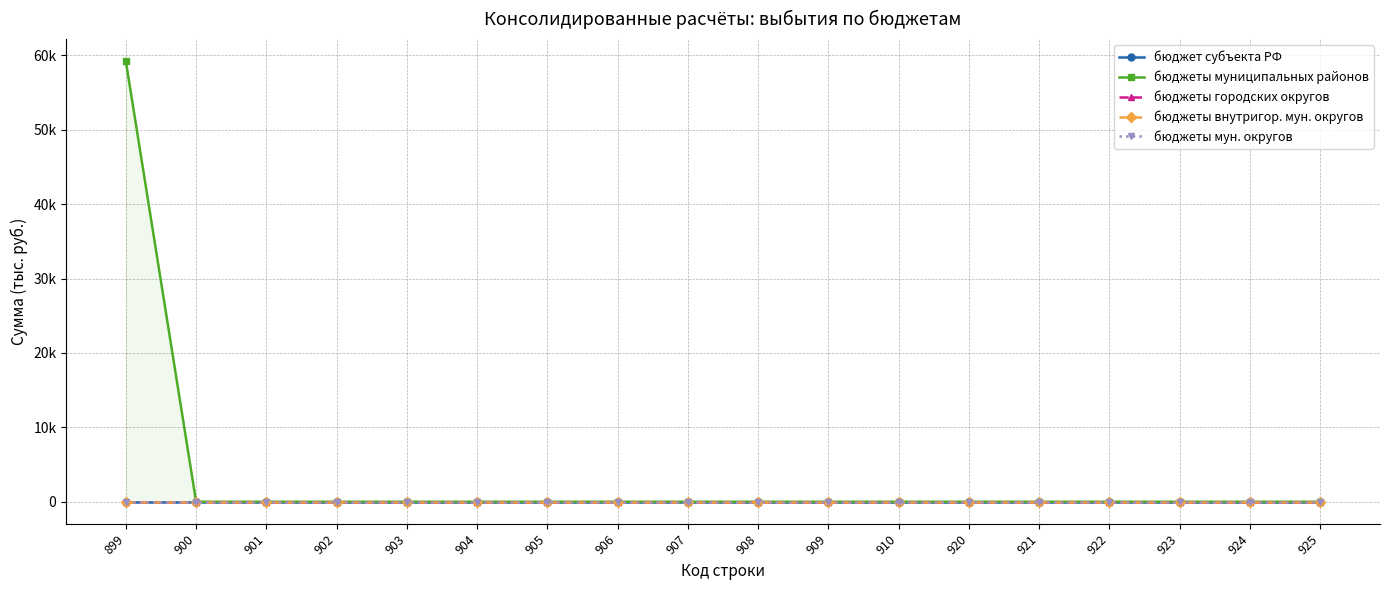

Reading left to right, list all the values displayed in this chart.

бюджет субъекта РФ: 899=0.0	900=0.0	901=0.0	902=0.0	903=0.0	904=0.0	905=0.0	906=0.0	907=0.0	908=0.0	909=0.0	910=0.0	920=0.0	921=0.0	922=0.0	923=0.0	924=0.0	925=0.0
бюджеты муниципальных районов: 899=59223.2	900=0.0	901=0.0	902=0.0	903=0.0	904=0.0	905=0.0	906=0.0	907=0.0	908=0.0	909=0.0	910=0.0	920=0.0	921=0.0	922=0.0	923=0.0	924=0.0	925=0.0
бюджеты городских округов: 899=0.0	900=0.0	901=0.0	902=0.0	903=0.0	904=0.0	905=0.0	906=0.0	907=0.0	908=0.0	909=0.0	910=0.0	920=0.0	921=0.0	922=0.0	923=0.0	924=0.0	925=0.0
бюджеты внутригор. мун. округов: 899=0.0	900=0.0	901=0.0	902=0.0	903=0.0	904=0.0	905=0.0	906=0.0	907=0.0	908=0.0	909=0.0	910=0.0	920=0.0	921=0.0	922=0.0	923=0.0	924=0.0	925=0.0
бюджеты мун. округов: 899=0.0	900=0.0	901=0.0	902=0.0	903=0.0	904=0.0	905=0.0	906=0.0	907=0.0	908=0.0	909=0.0	910=0.0	920=0.0	921=0.0	922=0.0	923=0.0	924=0.0	925=0.0